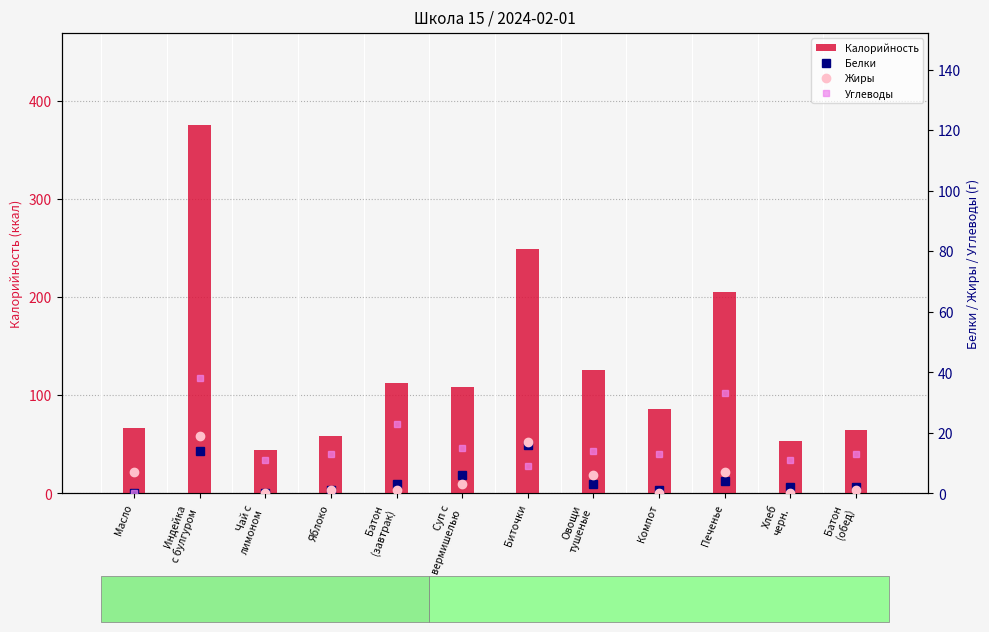

Is the value of Калорийность at Компот greater than the value of Углеводы at Батон
(завтрак)?

Yes